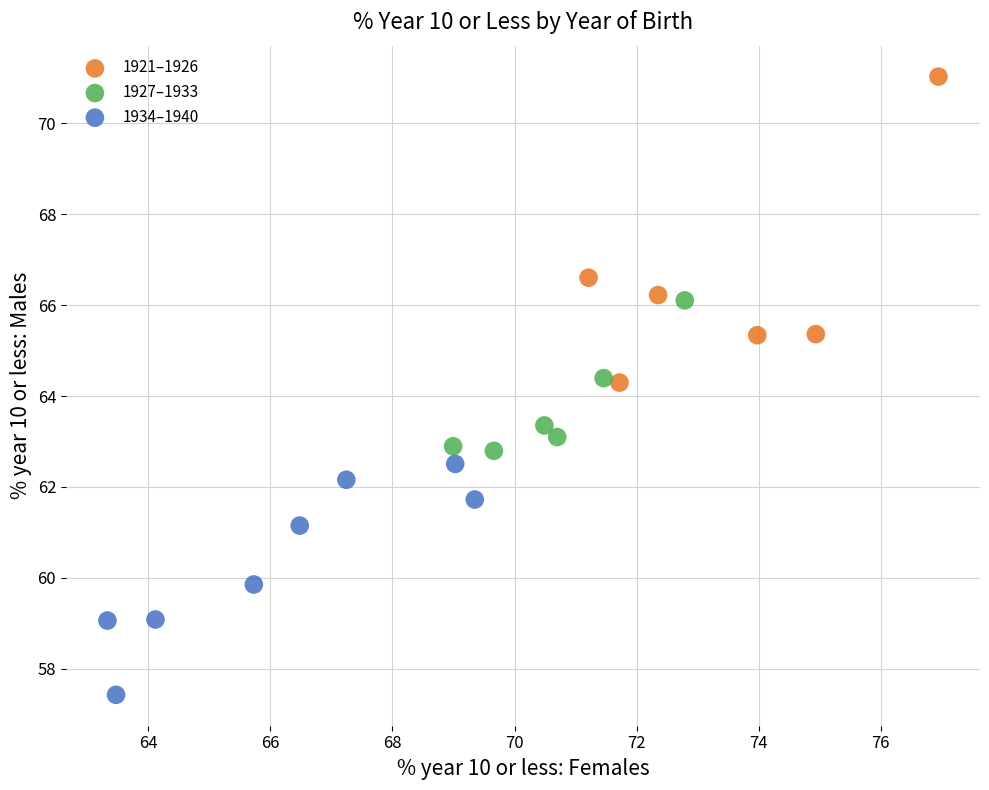

Which series reaches the maximum Y coordinate?

1921–1926